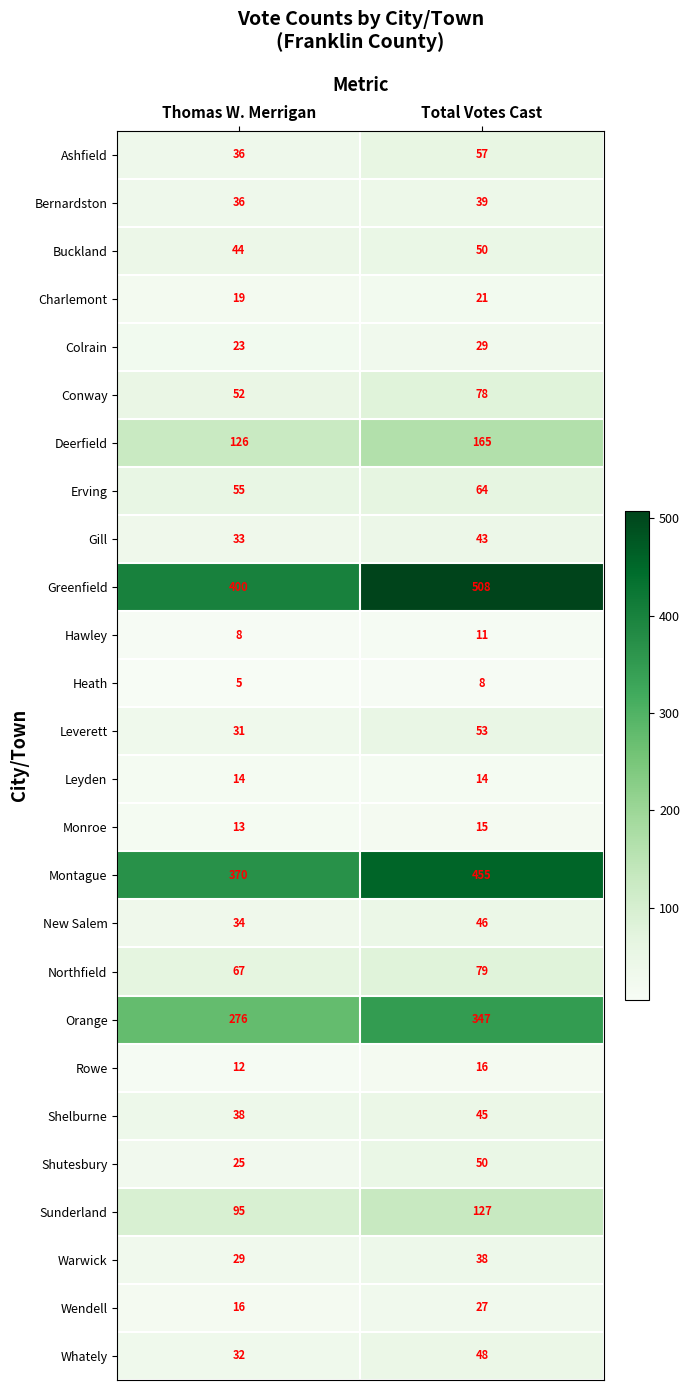

True or false: Orange has a value of 276 at Thomas W. Merrigan.

True